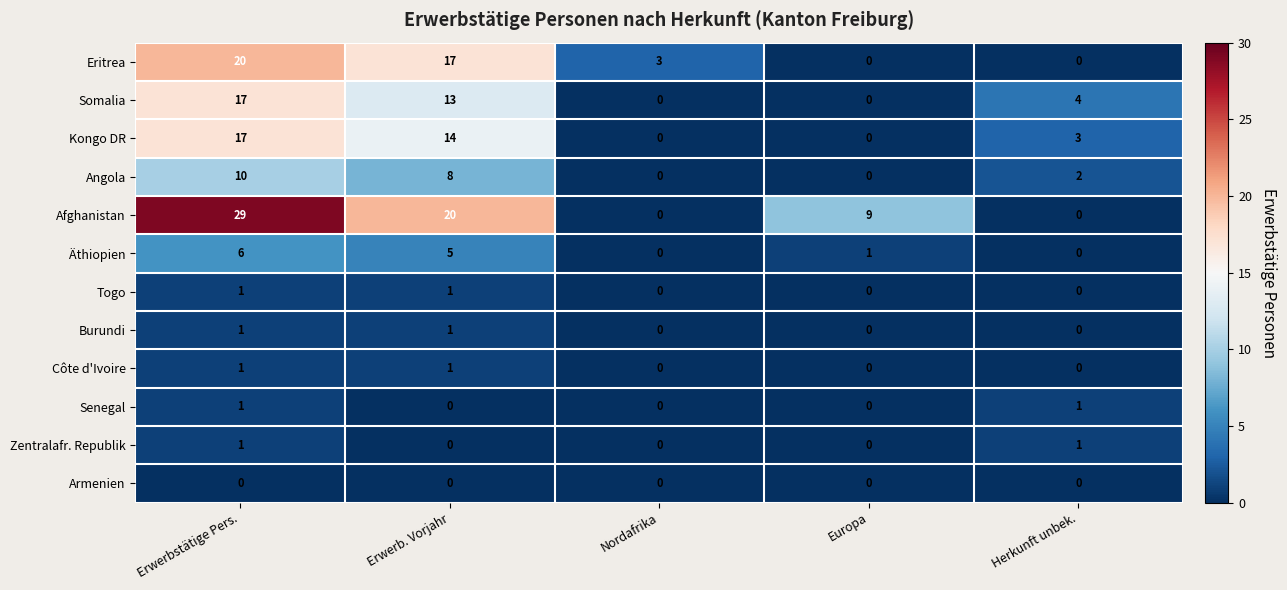

What is the difference between the second highest and second lowest values in the Kongo DR series?

14